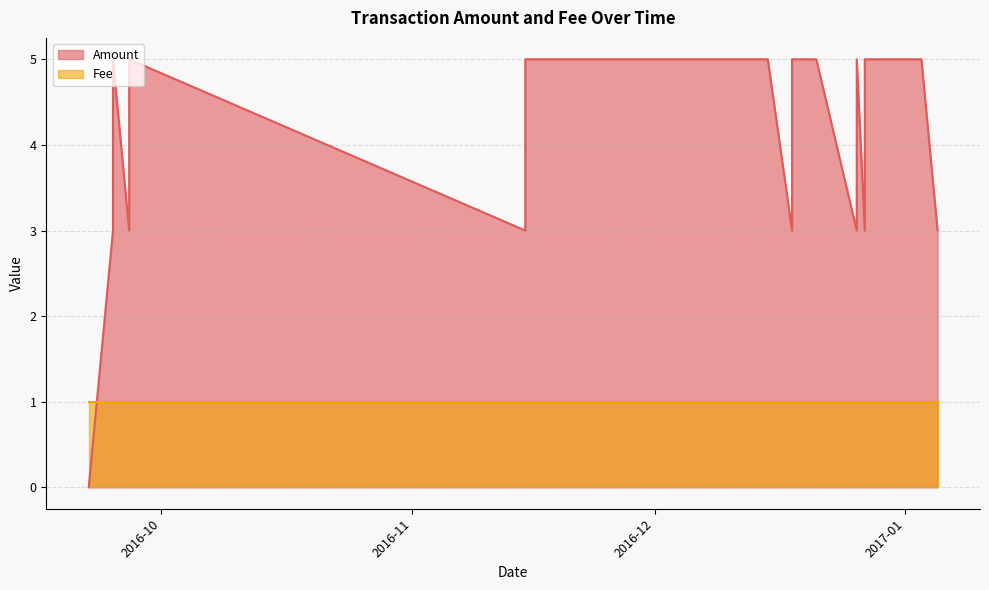

Is the value of Amount at 2016-09-27 greater than the value of Fee at 2016-12-15?

Yes